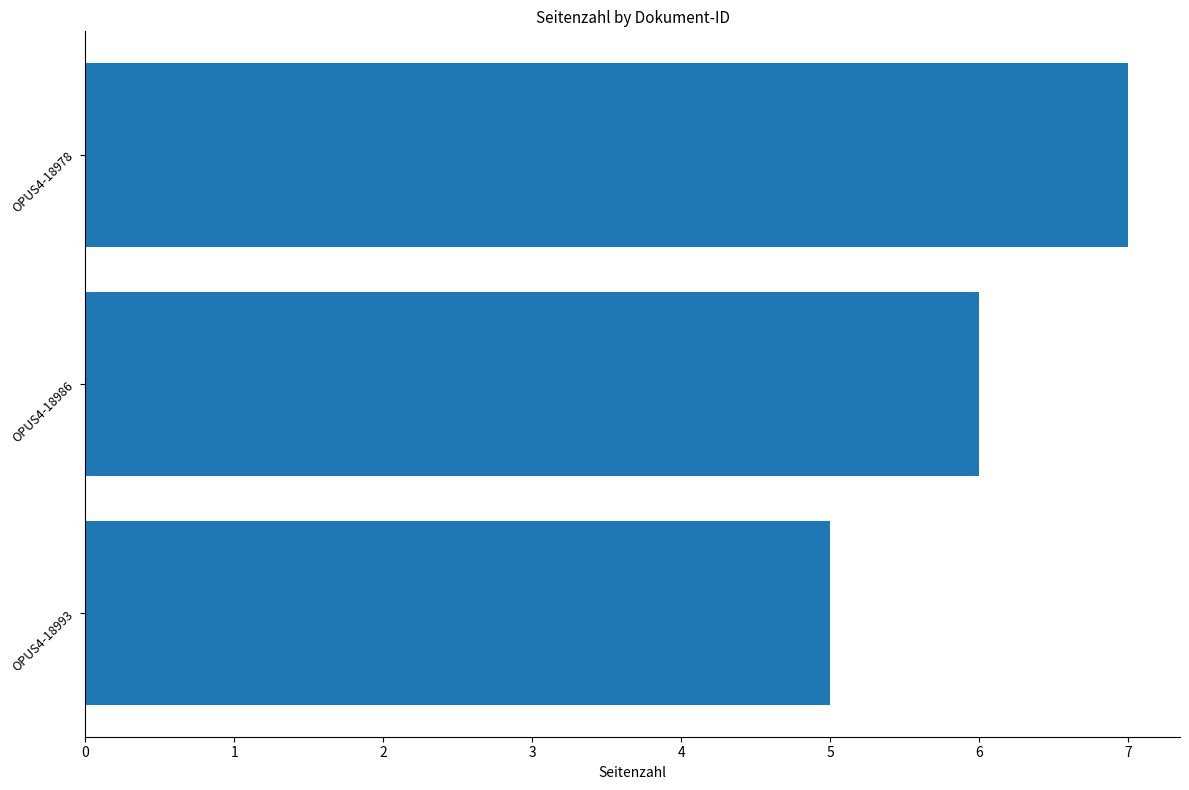

Which has a higher value, OPUS4-18986 or OPUS4-18993?

OPUS4-18986